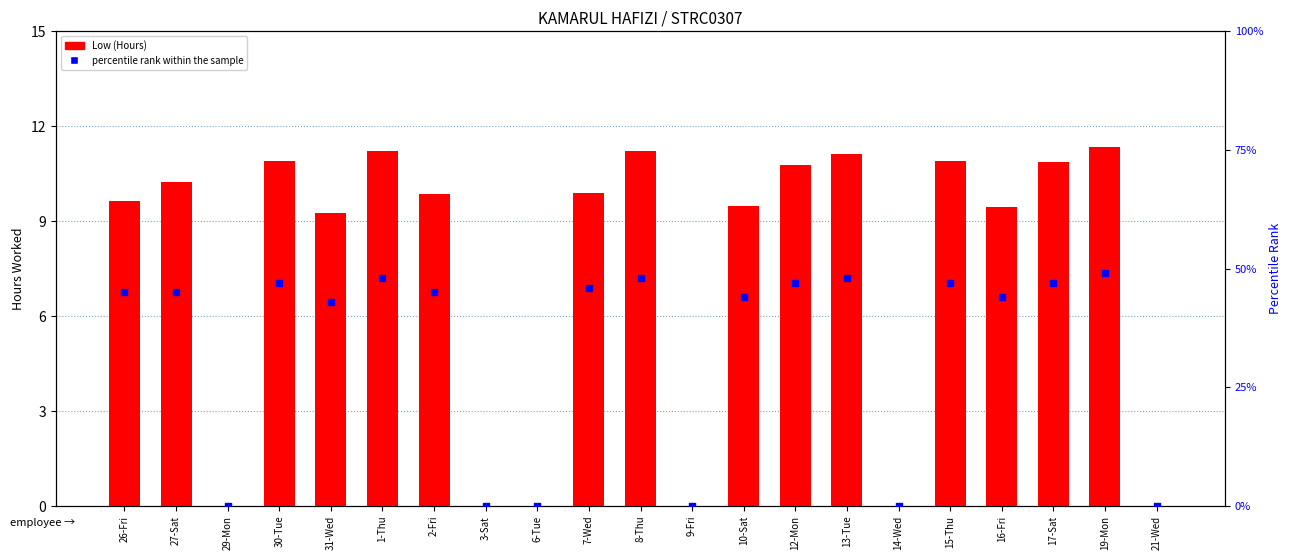

Which series reaches the minimum Y coordinate?

Low (Hours)